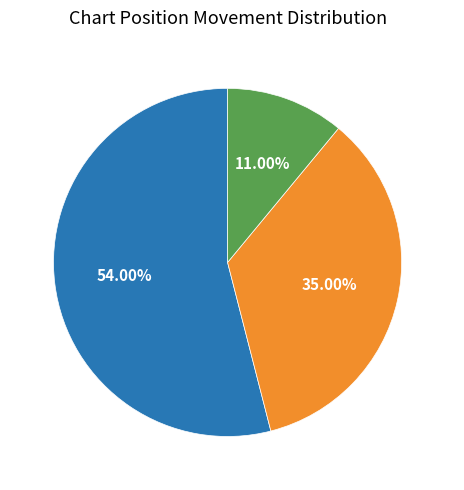

Does down represent more than half of the total?

No